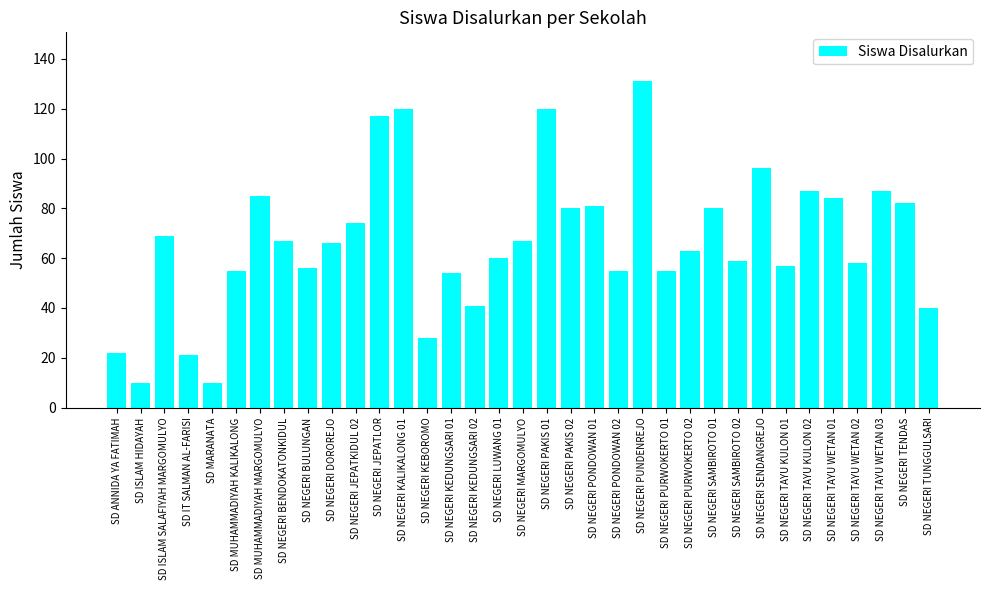

What is the ratio of the value at SD NEGERI KALIKALONG 01 to the value at SD NEGERI SAMBIROTO 02?

2.0